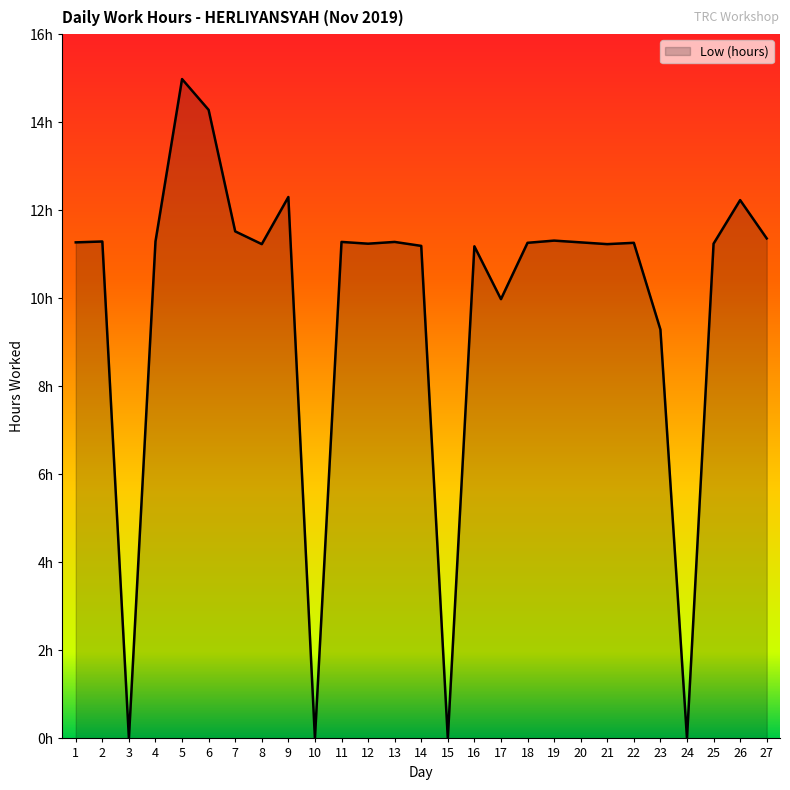

At which category does the chart reach its peak across all series?

5